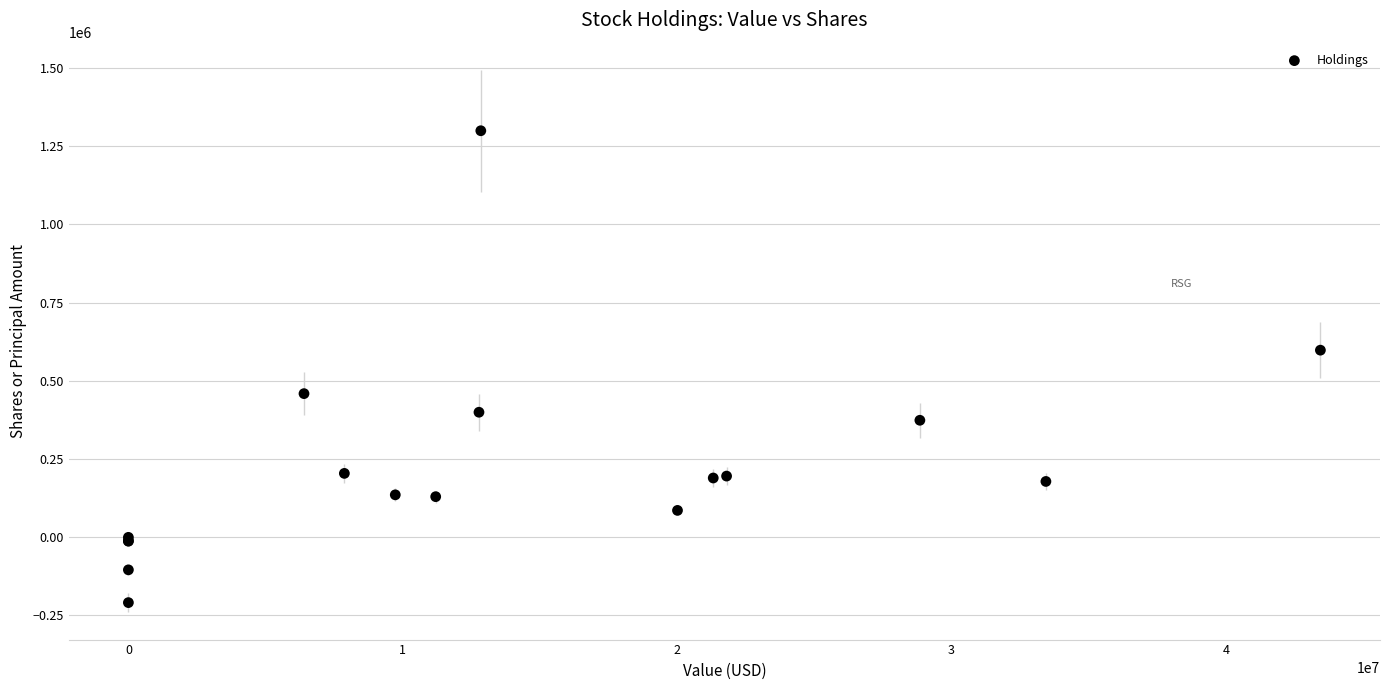

What Y value in the scatter plot is closest to 545071?

597895